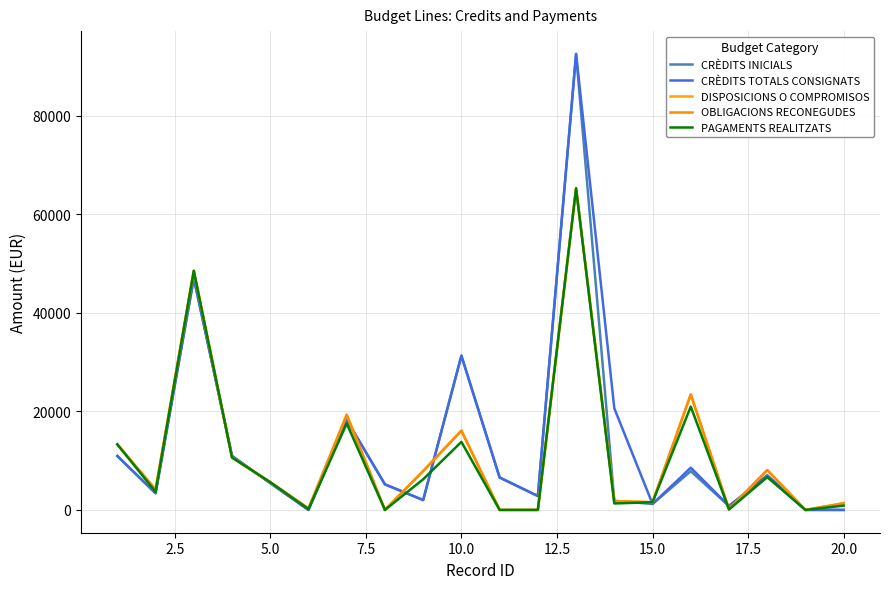

True or false: PAGAMENTS REALITZATS and DISPOSICIONS O COMPROMISOS intersect in this chart.

False